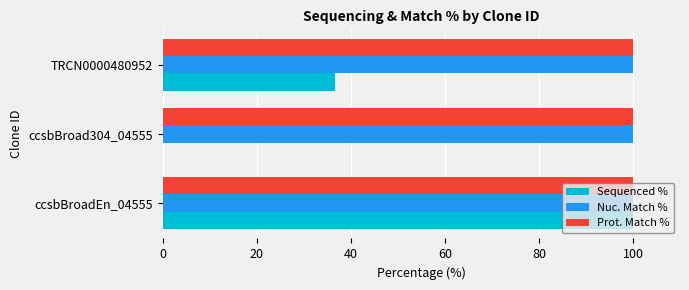

At which category is the sum across all series the highest?

ccsbBroadEn_04555